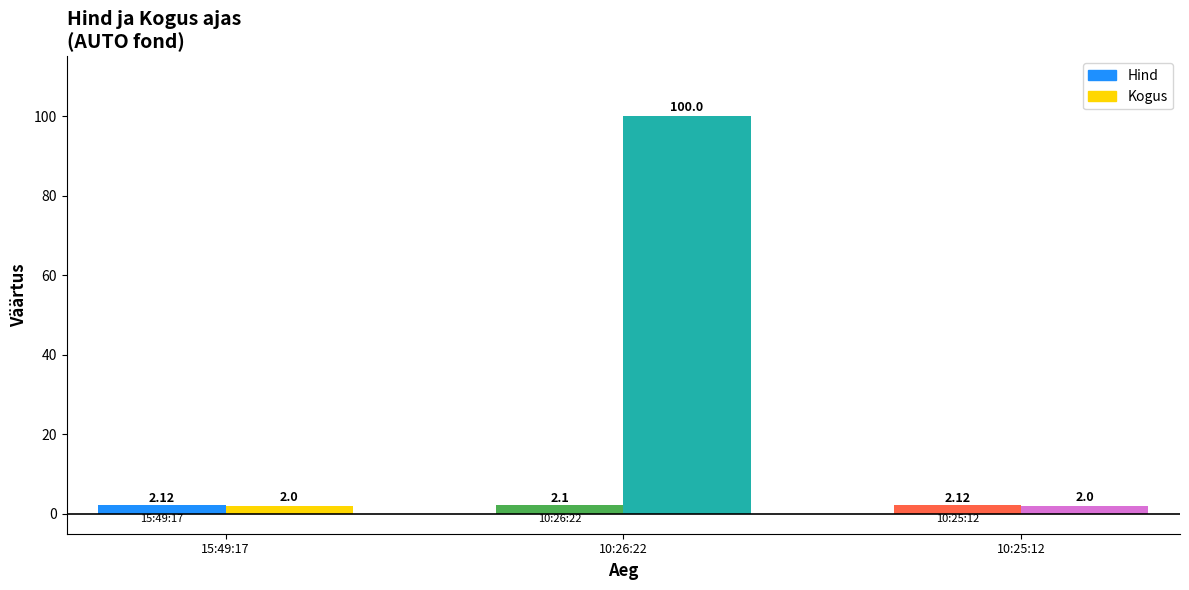

What is the highest value of the Hind series?

2.1